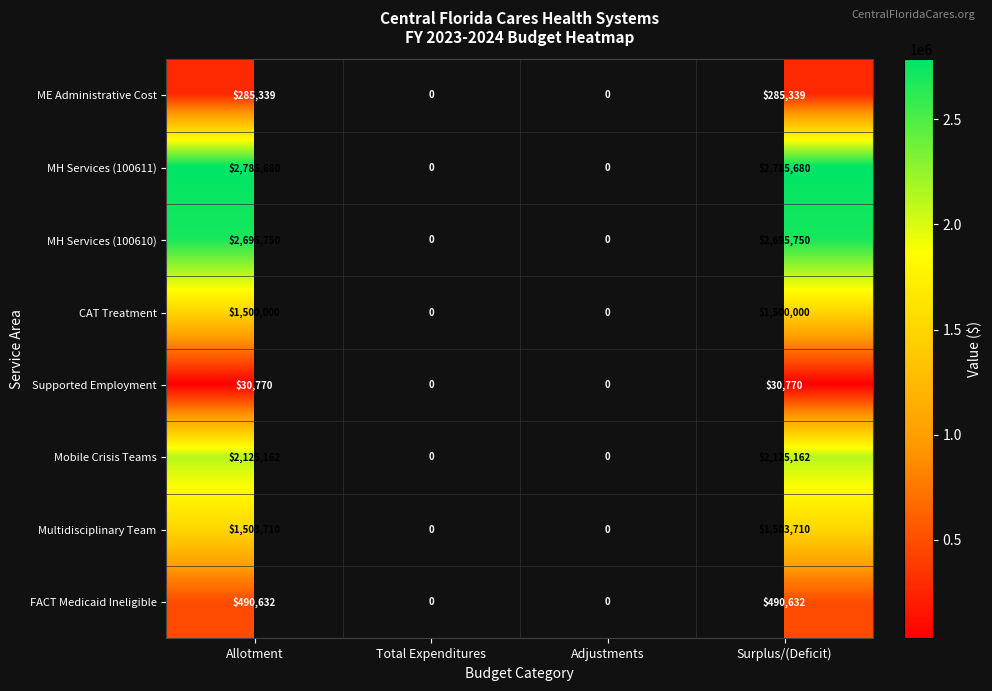

Is it true that CAT Treatment equals 768079 at Allotment?

False